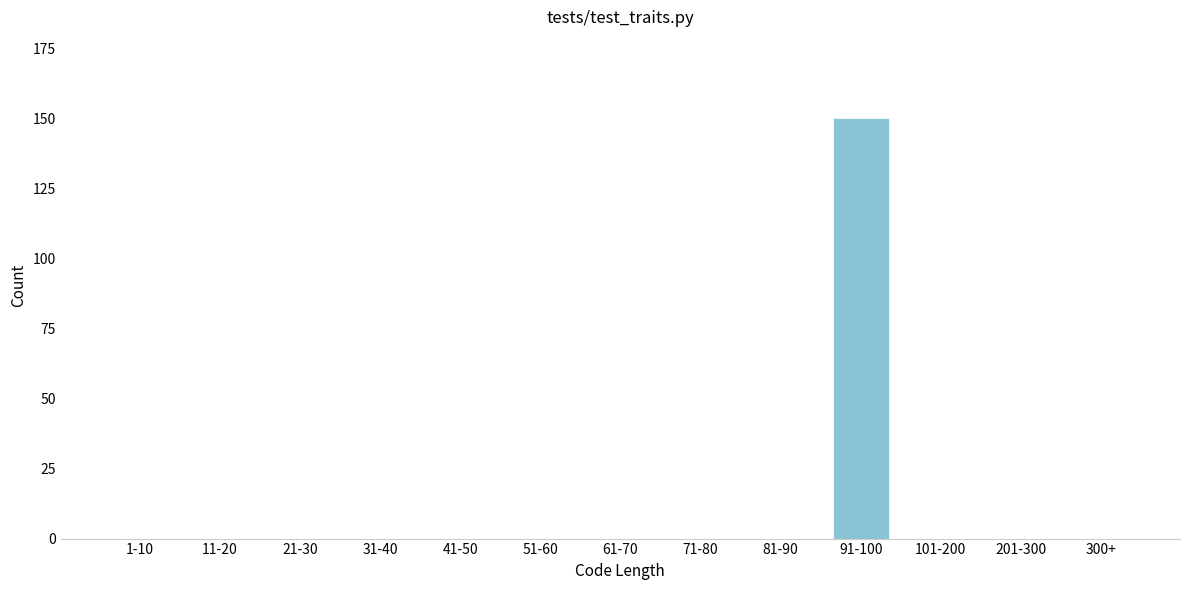

Reading left to right, what are all the values shown in this chart?

1-10=0	11-20=0	21-30=0	31-40=0	41-50=0	51-60=0	61-70=0	71-80=0	81-90=0	91-100=150	101-200=0	201-300=0	300+=0